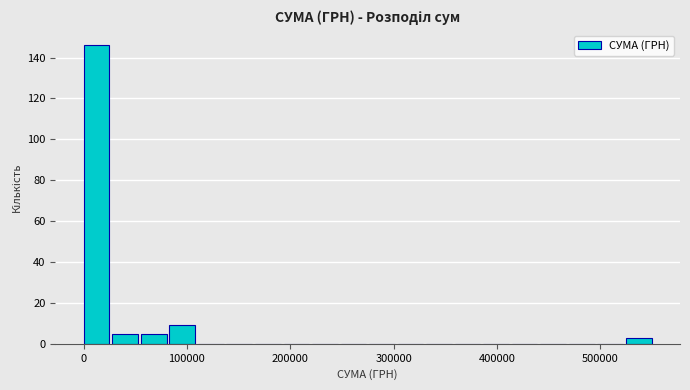

Around what value on the x-axis is the tallest bar? Give the approximate position of its centre, as read against the axis.

10000